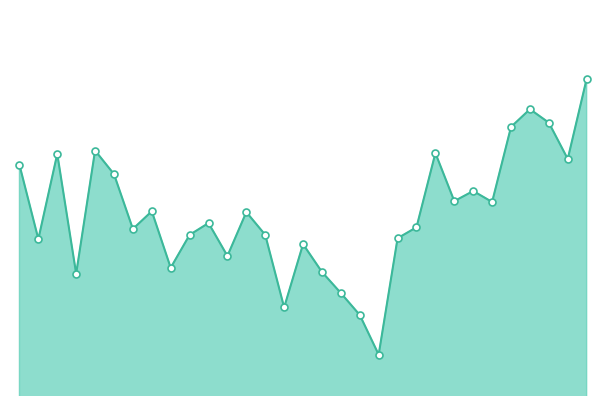

Where is the first local maximum?

2